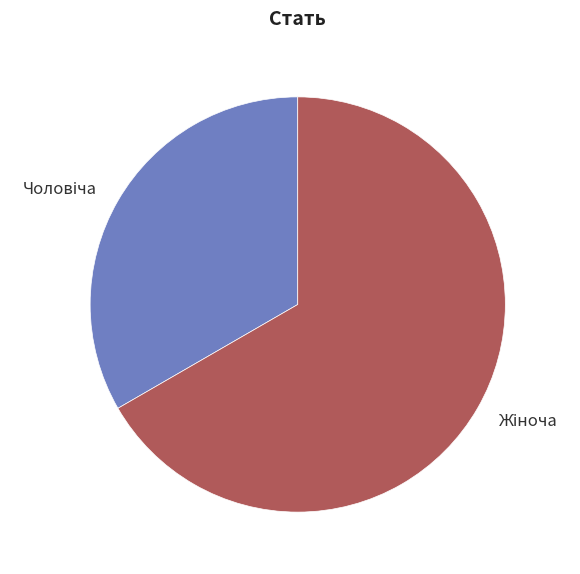

Is there any slice that represents more than half of the pie?

Yes